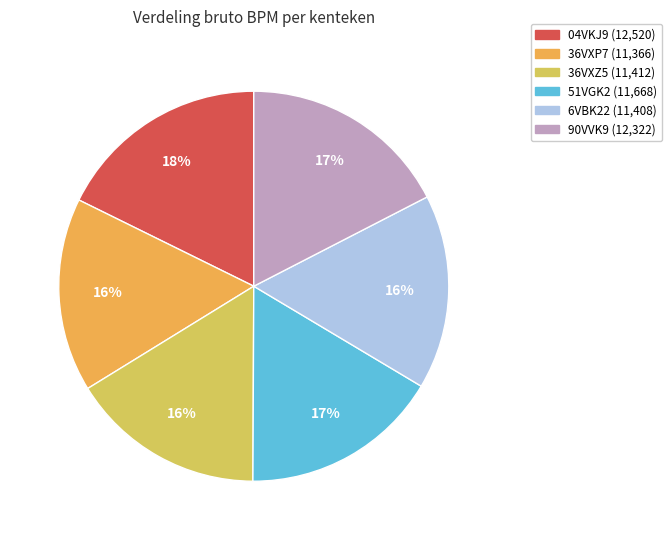

How many slices are in this pie chart?

6